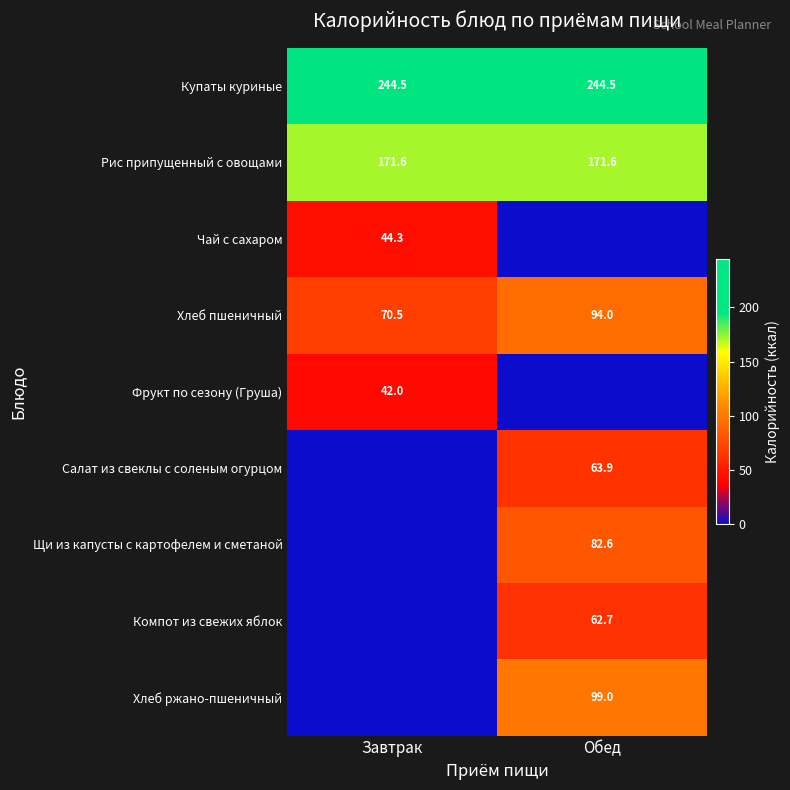

What value does the Купаты куриные series have at Обед?

244.5